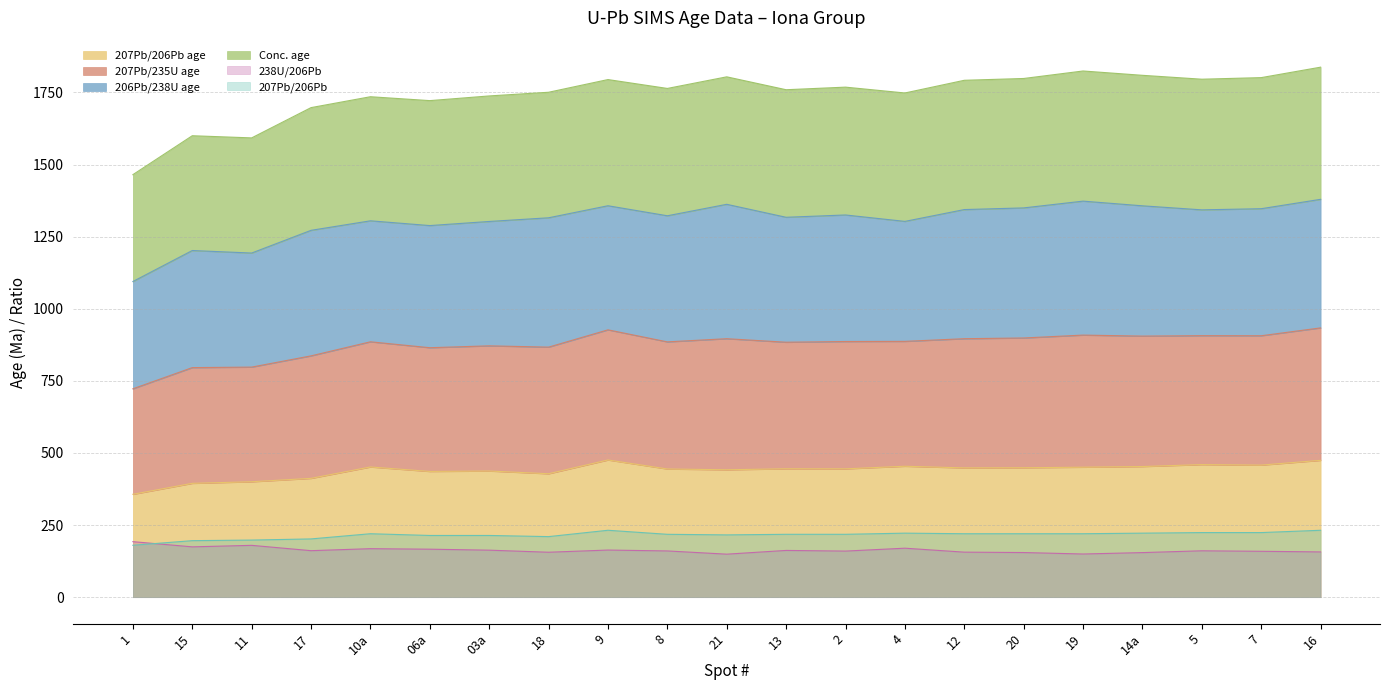

Which category has the lowest value in the Conc. age series?

1